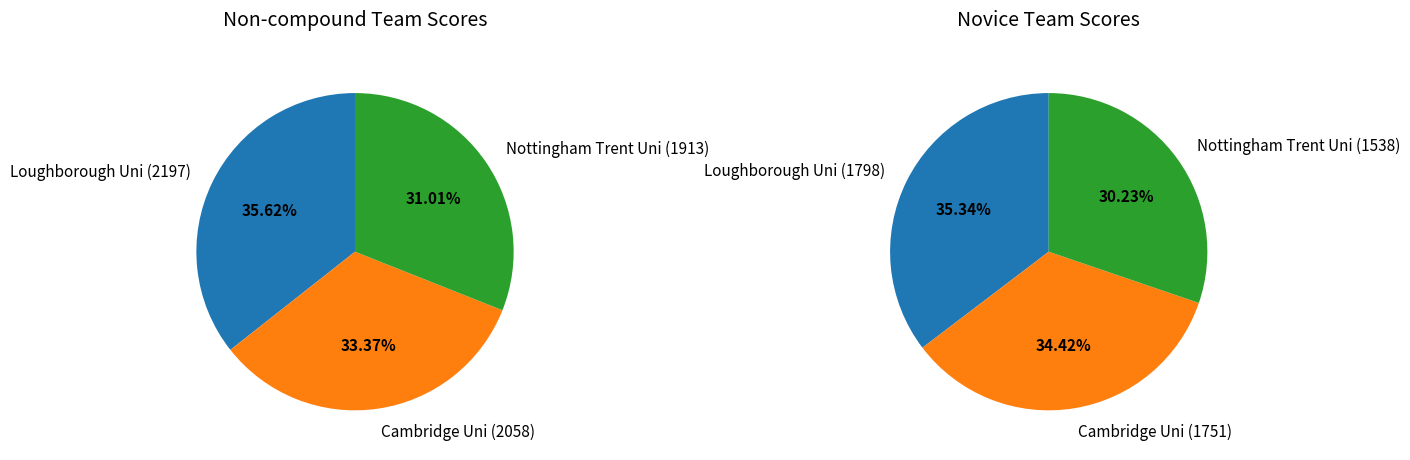

How many segments does this pie chart have?

3